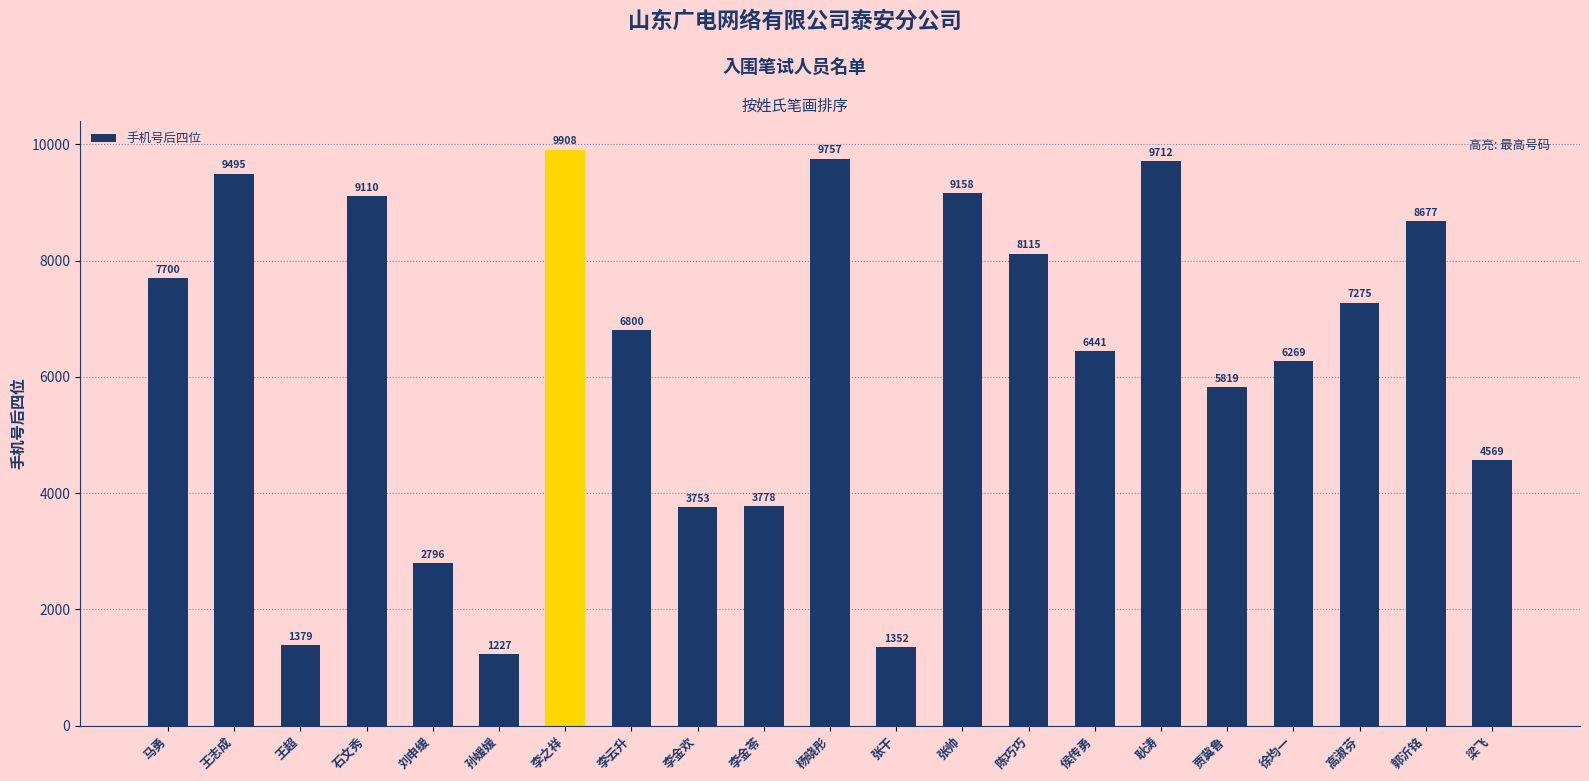

What is the change in value from 李金欢 to 张干?

-2401